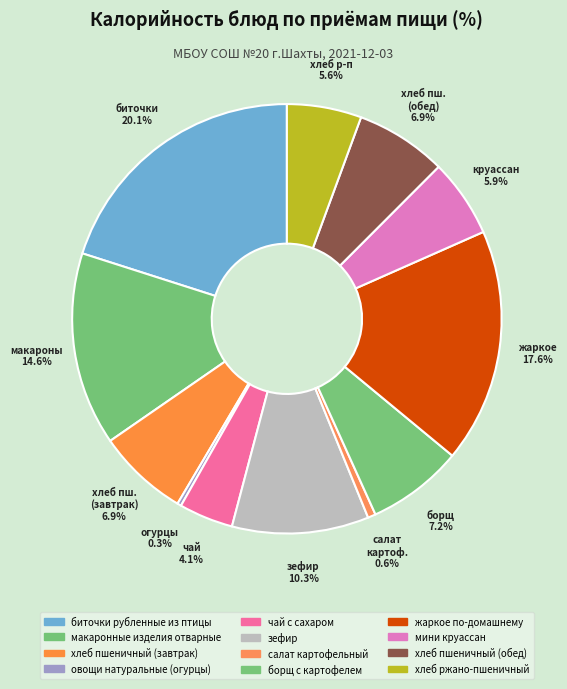

Is it true that овощи натуральные (огурцы) is 0% of the pie?

True